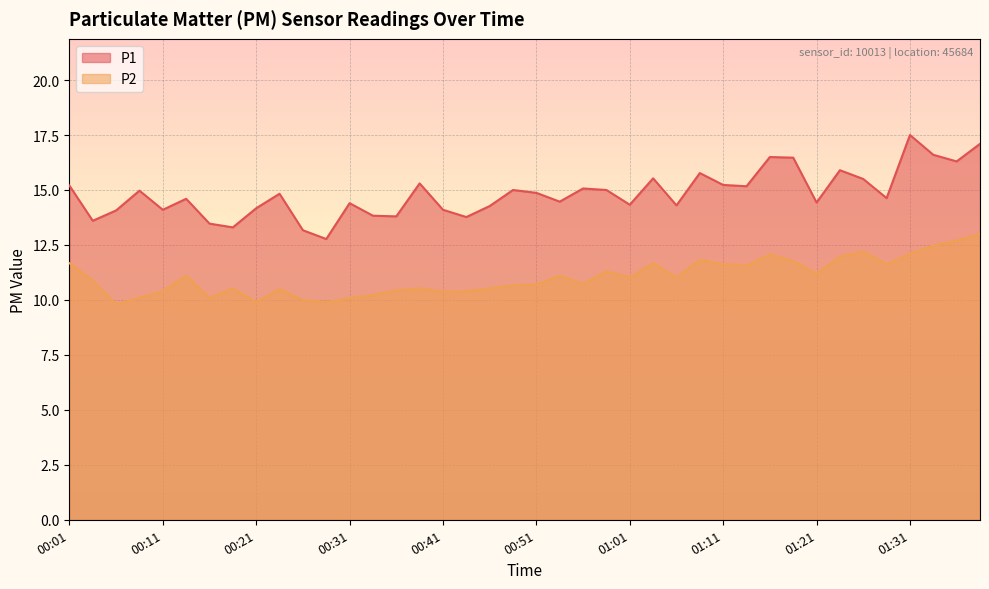

True or false: P2 and P1 intersect in this chart.

False